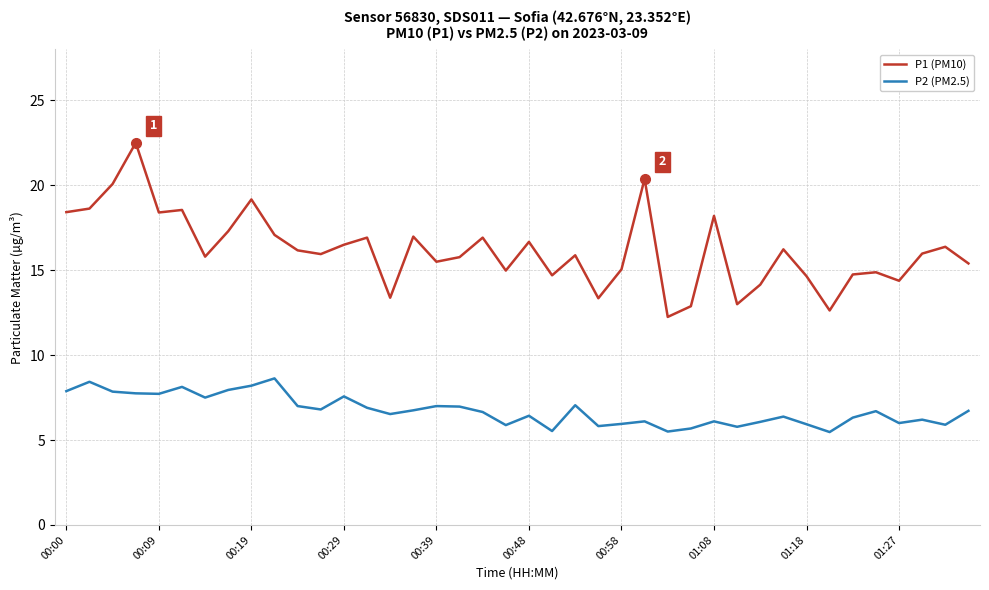

Which series has the largest range (max minus min)?

P1 (PM10)